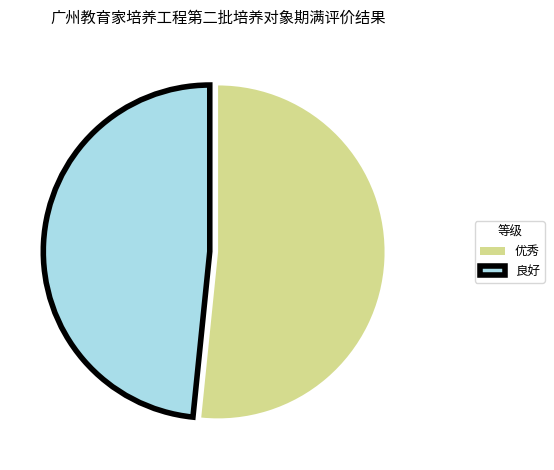

Which category accounts for the majority?

优秀